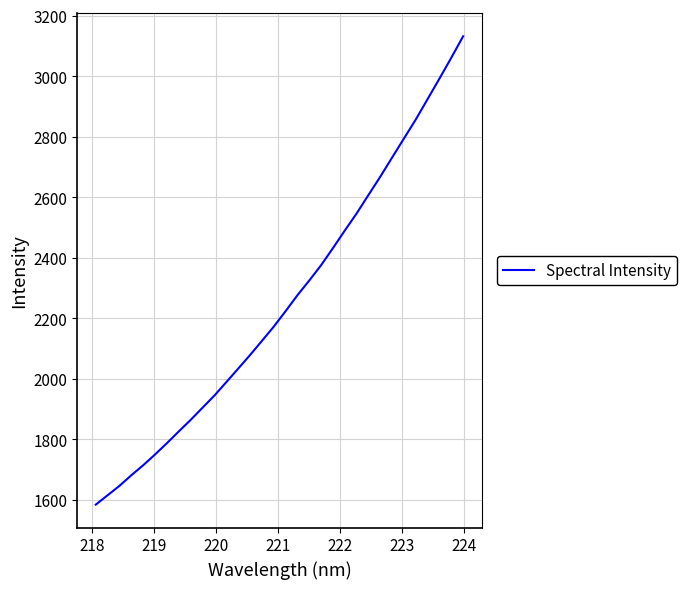

What is the minimum value shown in the chart?

1584.7